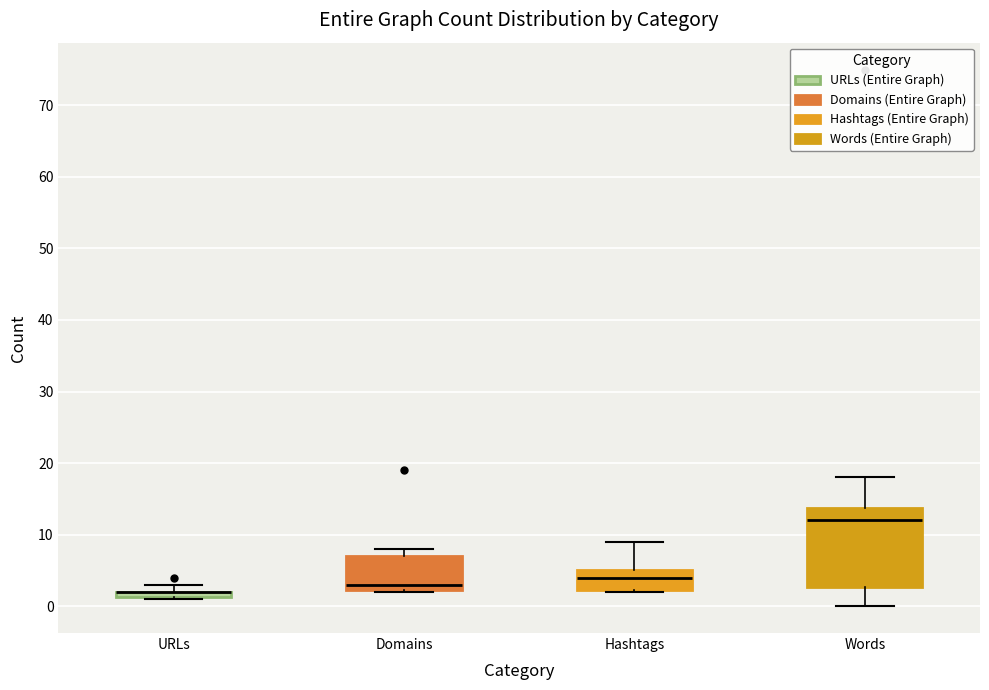

Which box is the tallest, from its lower edge to its upper edge?

Words